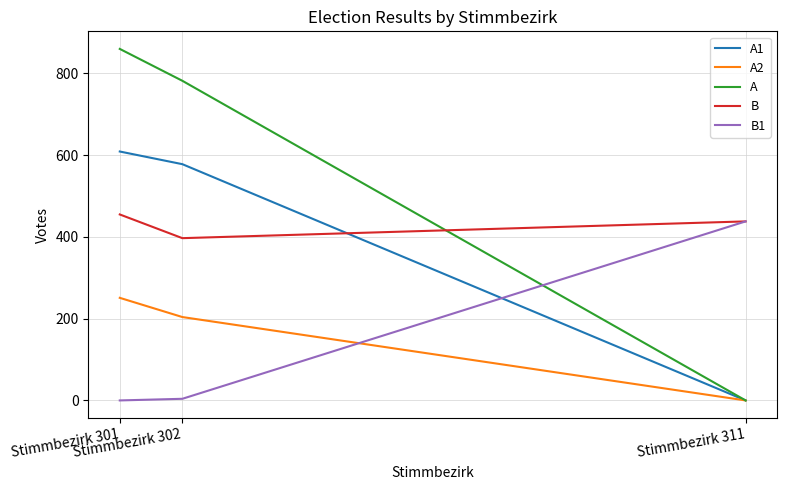

At which label does A2 first exceed 204?

Stimmbezirk 301